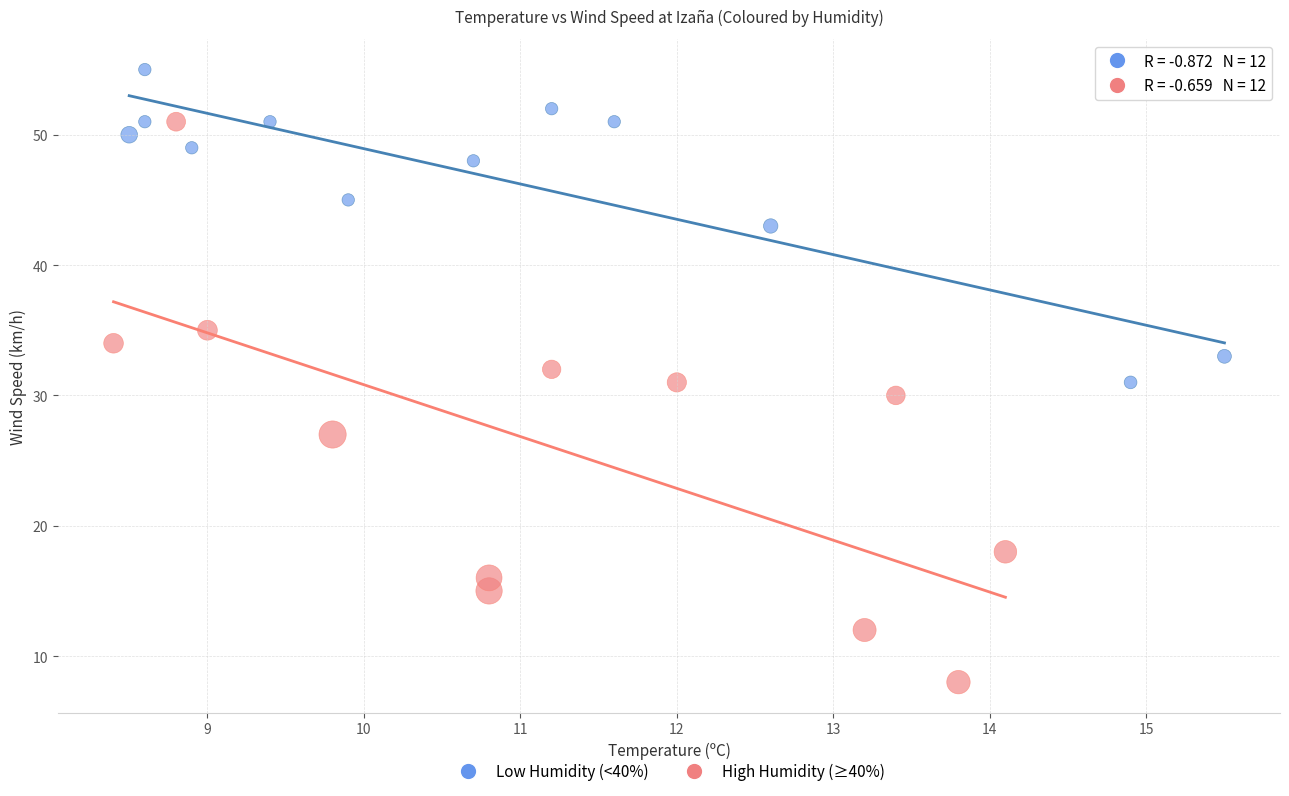

Which series reaches the maximum Y coordinate?

Low Humidity (<40%)